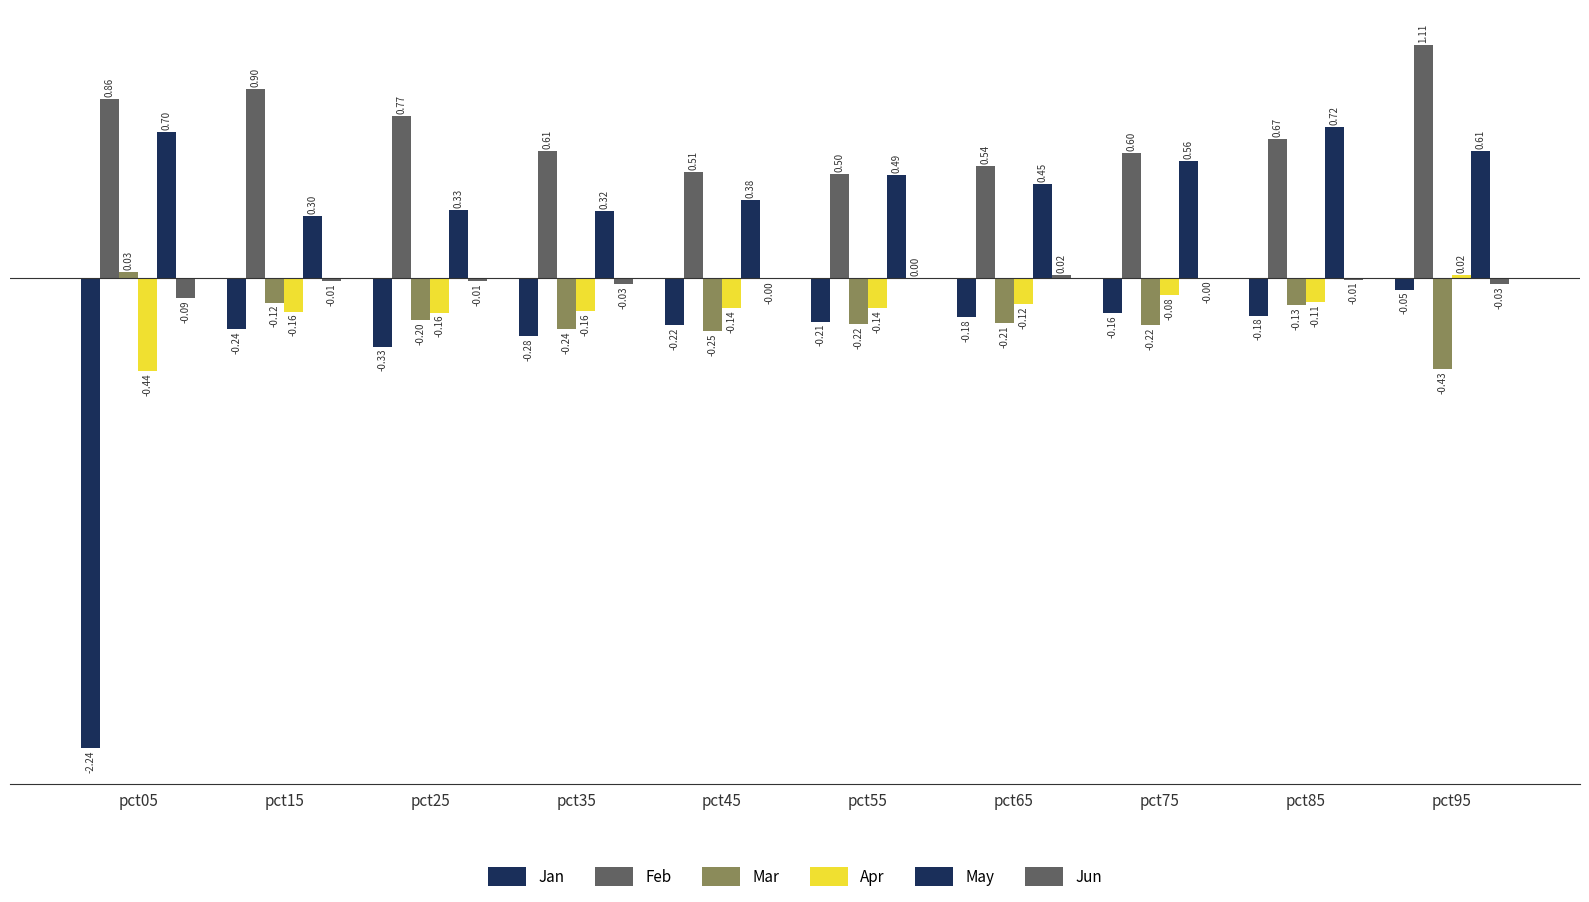

How many values in Jun are above zero?

2